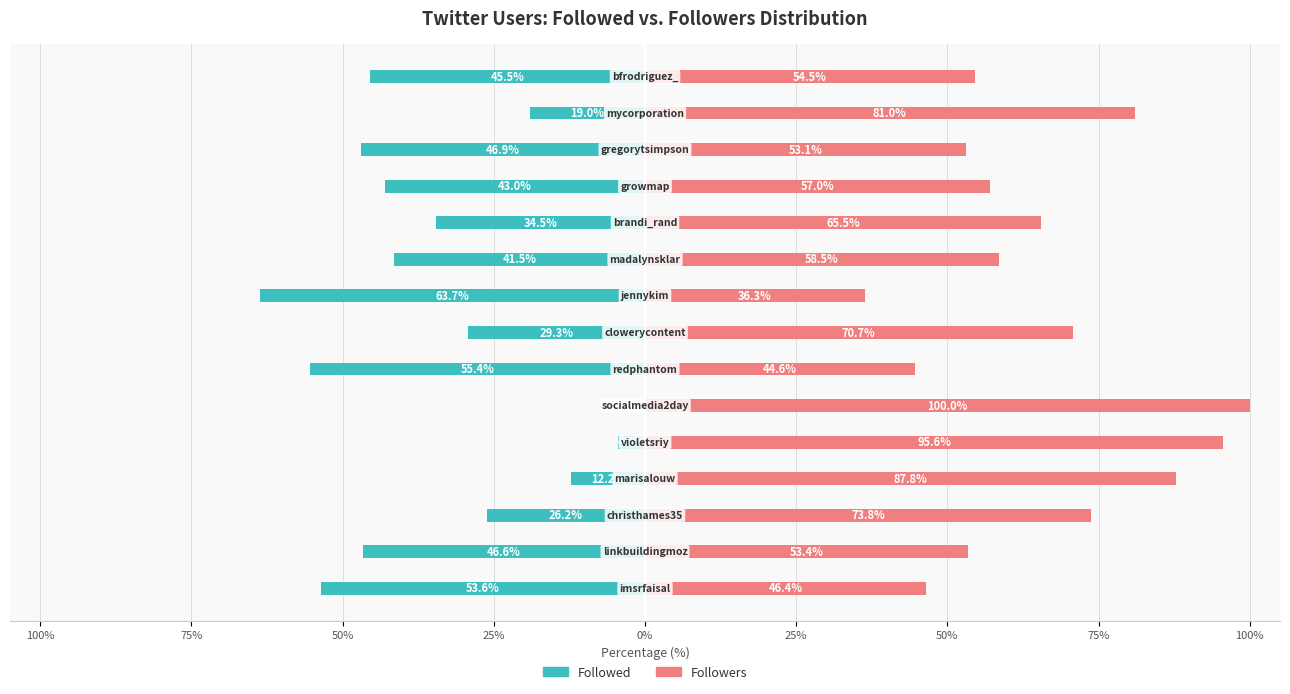

Reading left to right, transcribe all the data shown in this chart.

Followed: -53.6	-46.6	-26.2	-12.2	-4.4	0.0	-55.4	-29.3	-63.7	-41.5	-34.5	-43.0	-46.9	-19.0	-45.5
Followers: 46.4	53.4	73.8	87.8	95.6	100.0	44.6	70.7	36.3	58.5	65.5	57.0	53.1	81.0	54.5